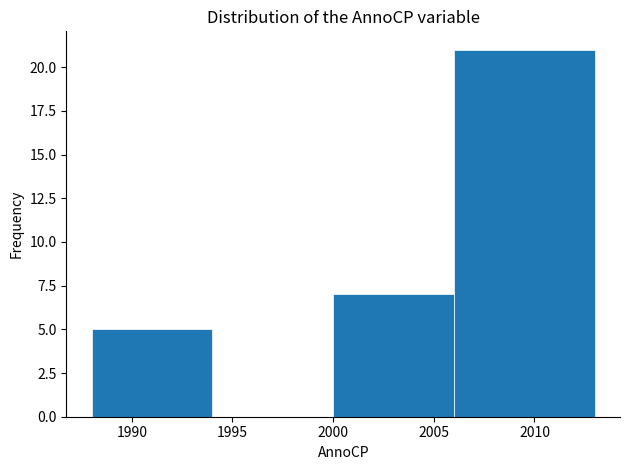

Reading left to right, list every bar in this chart as the range it spans on the x-axis followed by its height. The values are not printed on the chart, so give them approximately, as read against the axis.

1988 to 1994: 5
1994 to 2000: 0
2000 to 2006: 7
2006 to 2013: 21